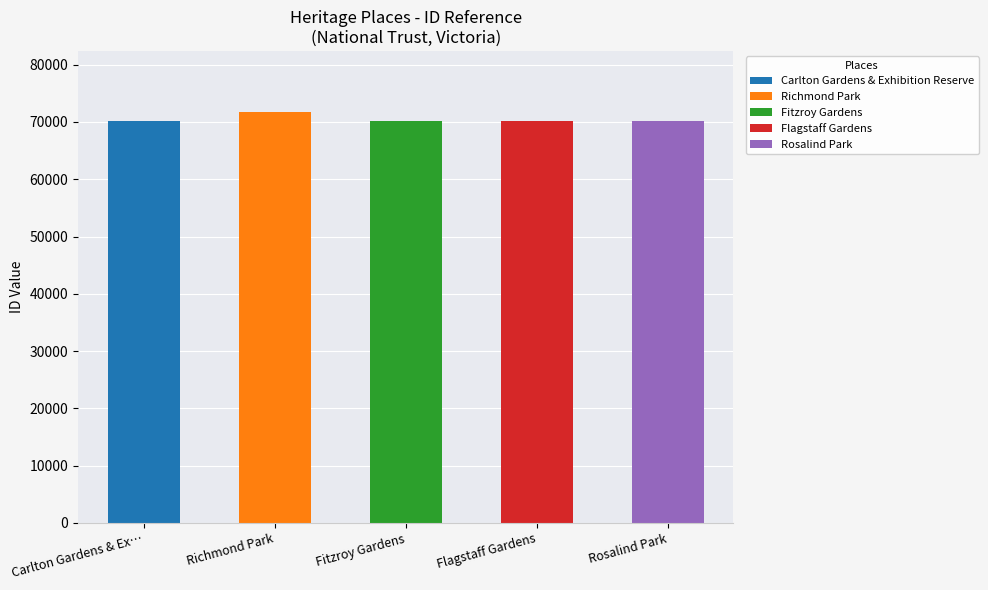

What is the value of the 5th bar from the left?

70212